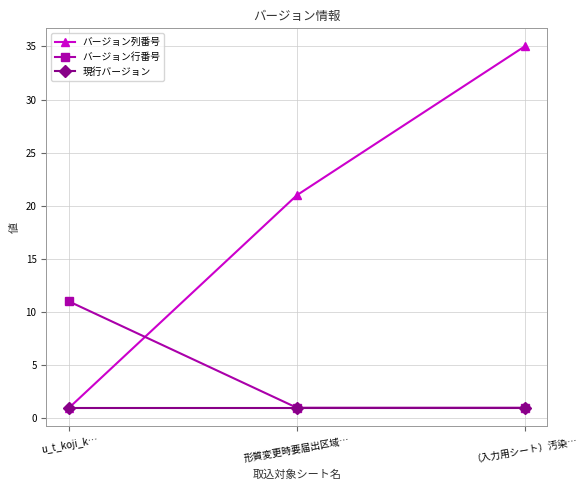

What are all the series names shown in the legend?

バージョン列番号, バージョン行番号, 現行バージョン